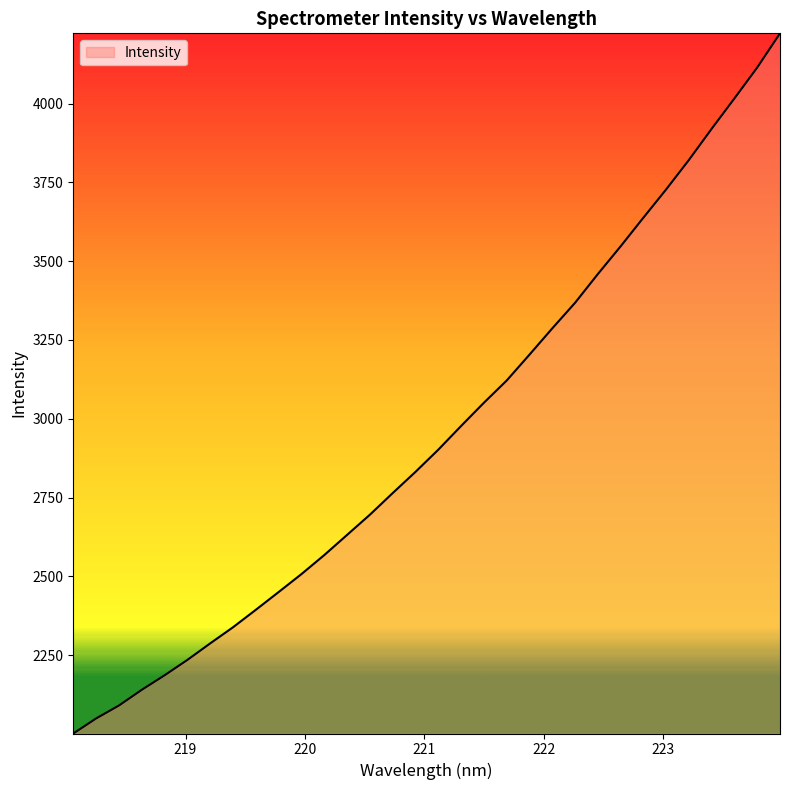

True or false: there are more than 2 points higher than both neighbors.

False